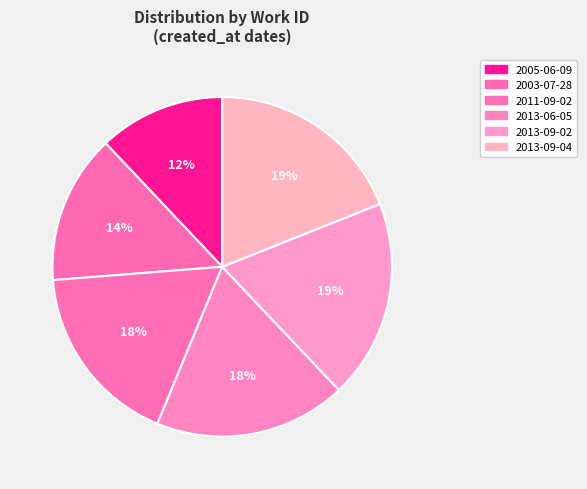

Which category has the smallest portion of the pie?

2005-06-09